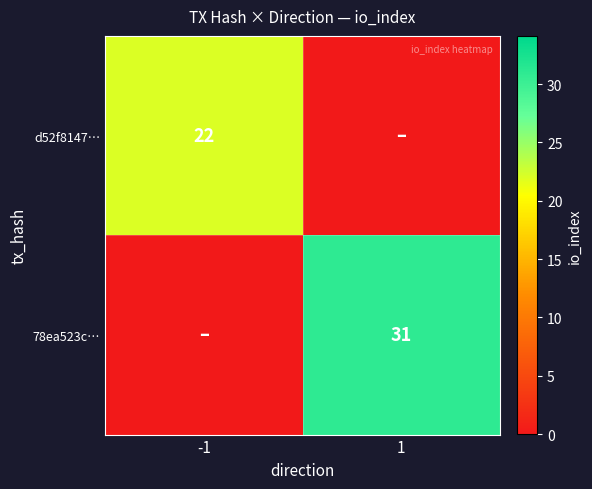

What is the greatest value displayed?

31